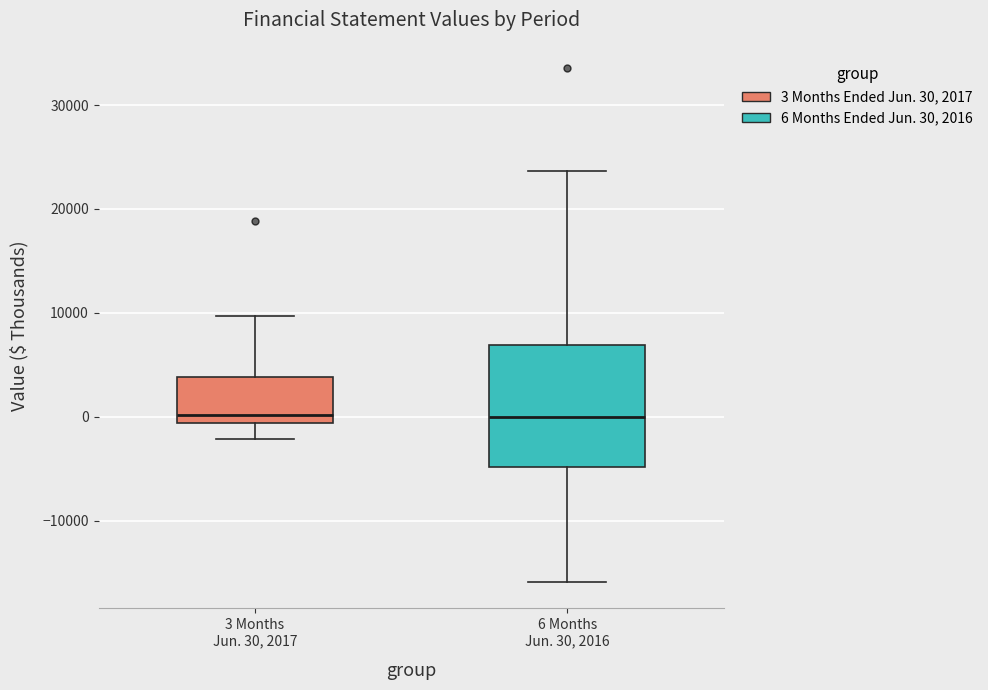

Reading left to right, read every box against the y-axis: the position of its median line, the range the box covers, and the ends of its whiskers. The values are not printed on the chart, so give them approximately, as read against the axis.

3 Months Jun. 30, 2017: median 0, box -1000 to 4000, whiskers -2000 to 10000
6 Months Jun. 30, 2016: median 0, box -5000 to 7000, whiskers -16000 to 24000